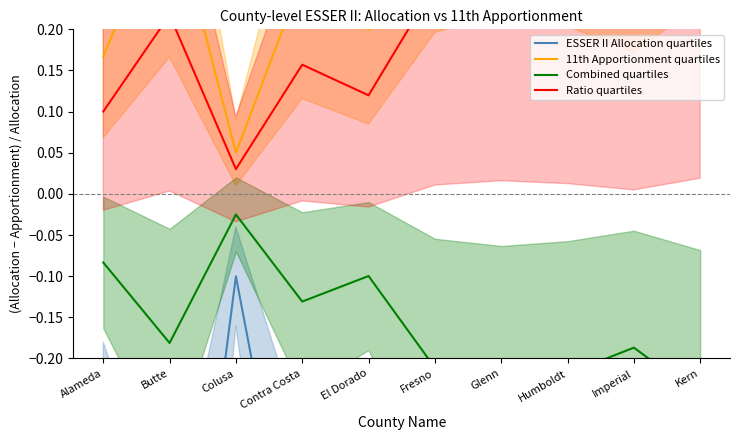

What is the sum of all 11th Apportionment quartiles values?

3.2